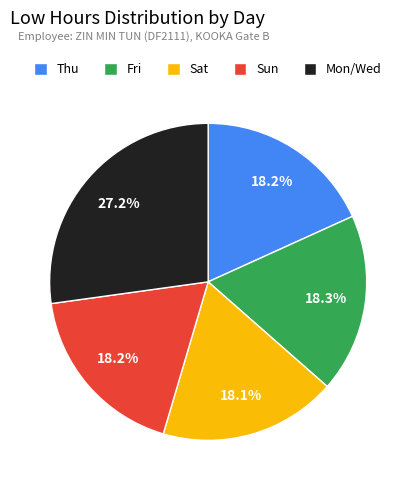

What is the largest slice in the pie chart?

Mon/Wed